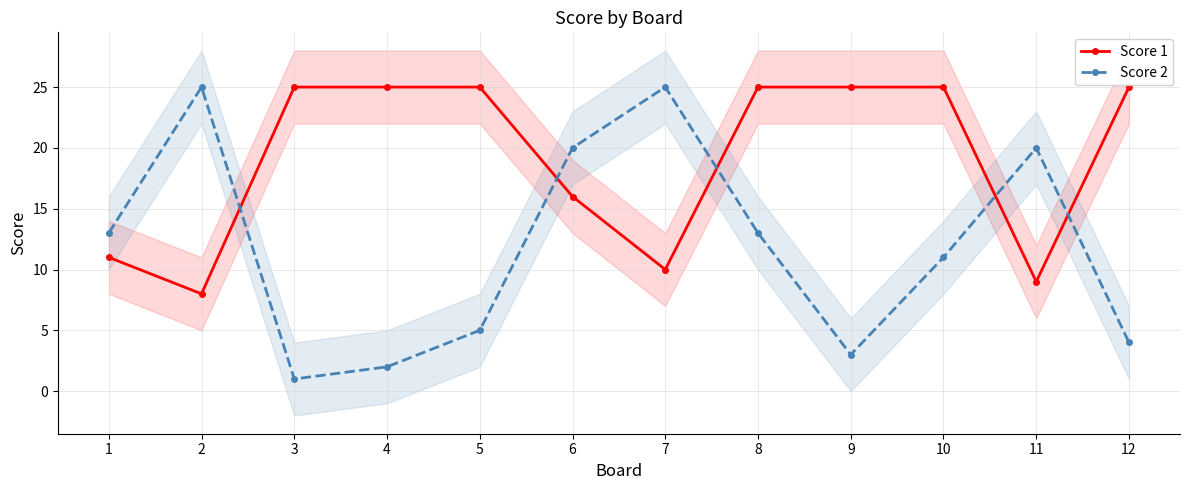

Between 3 and 10, which series saw the biggest shift?

Score 2